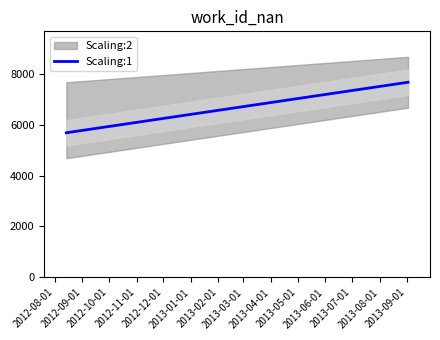

What is the difference between the maximum and minimum values?

1984